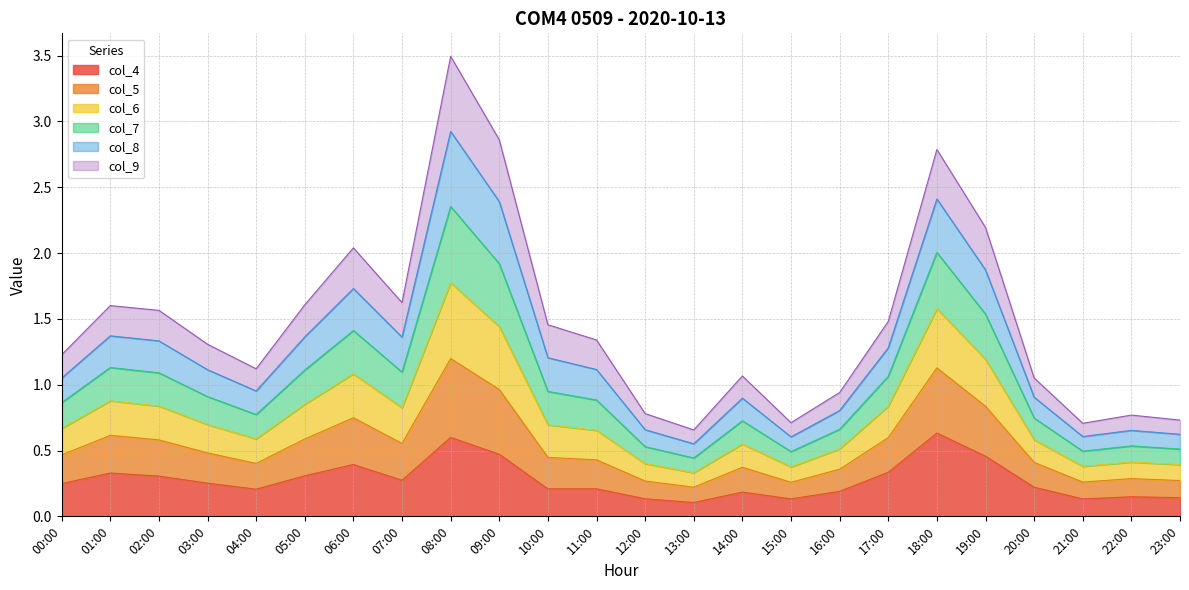

At which category is the sum across all series the highest?

08:00